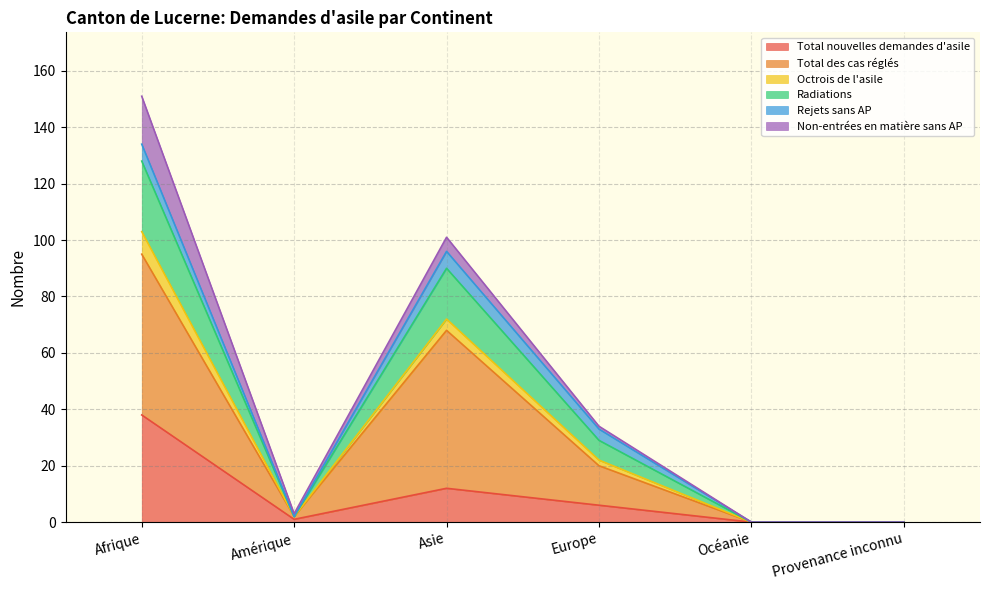

Which category has the highest value in the Total nouvelles demandes d'asile series?

Afrique